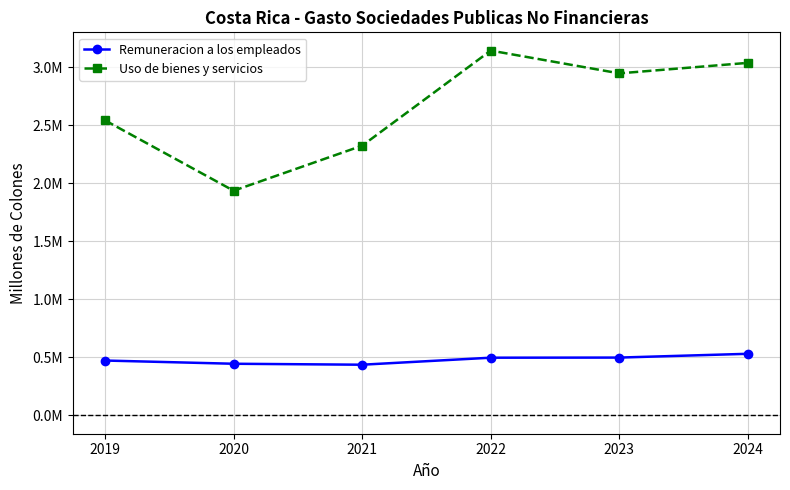

Is this an area chart (filled region under the line)?

No